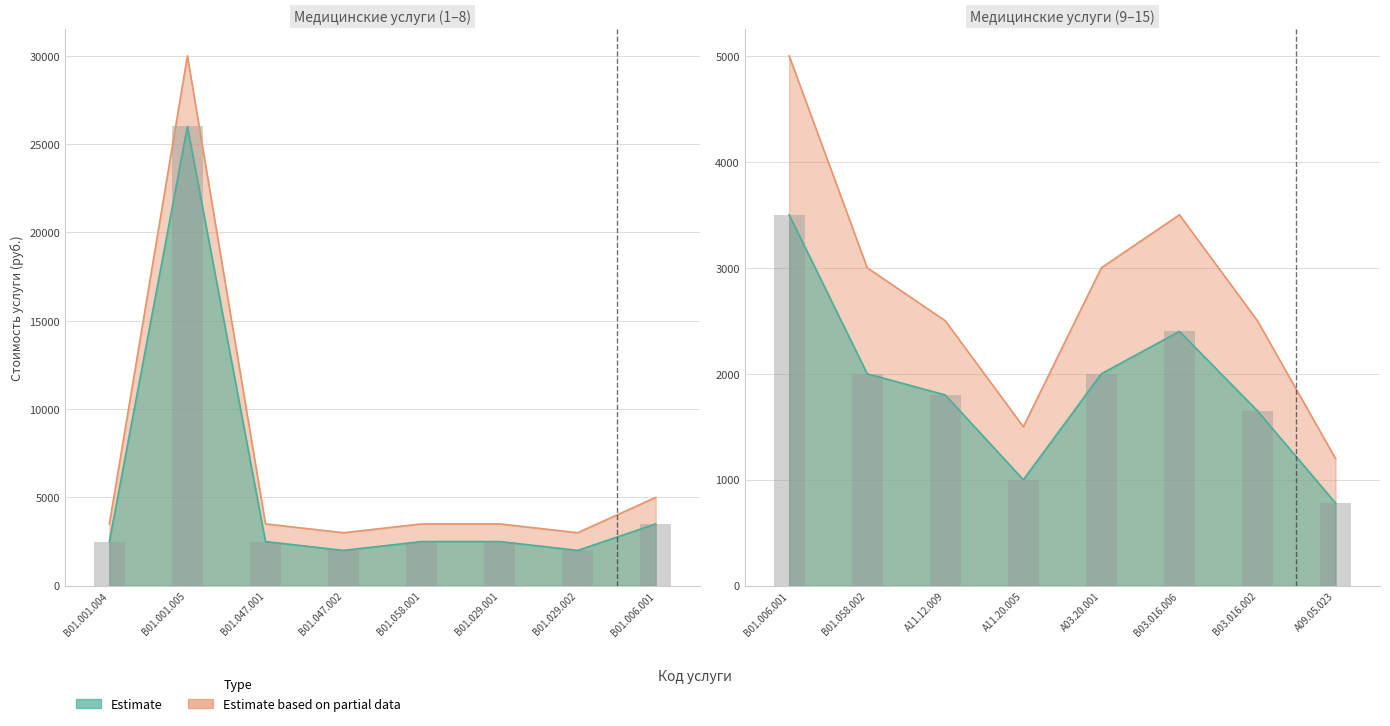

How many bars are there in each group?

2